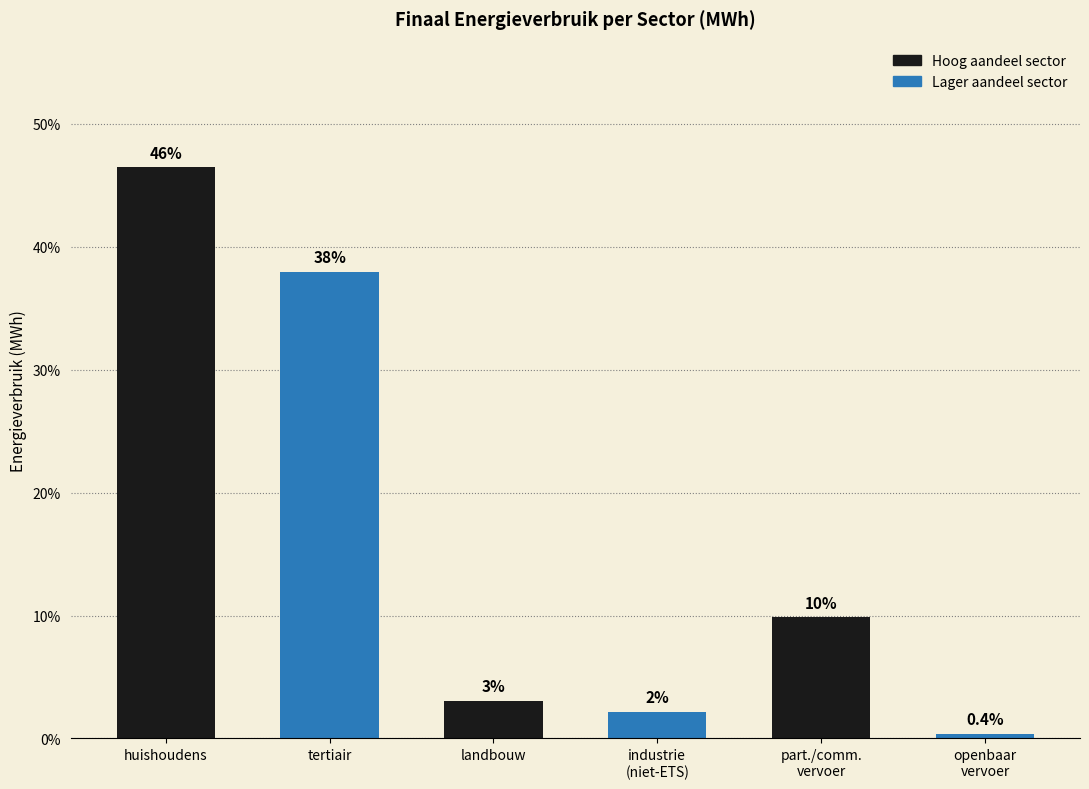

Are the bars horizontal?

No